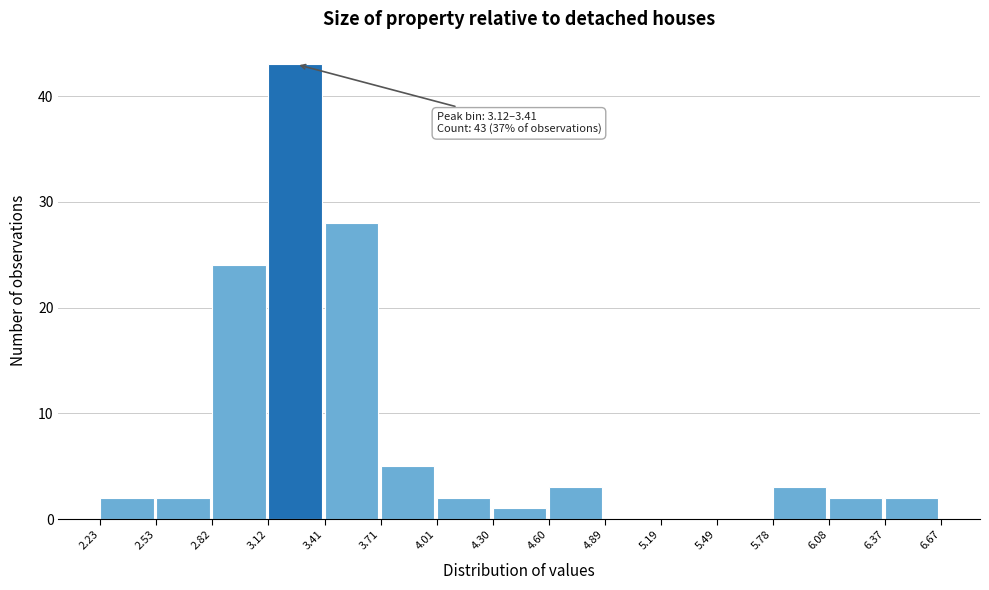

Over which range of the x-axis is the bar tallest?

3.12 to 3.41